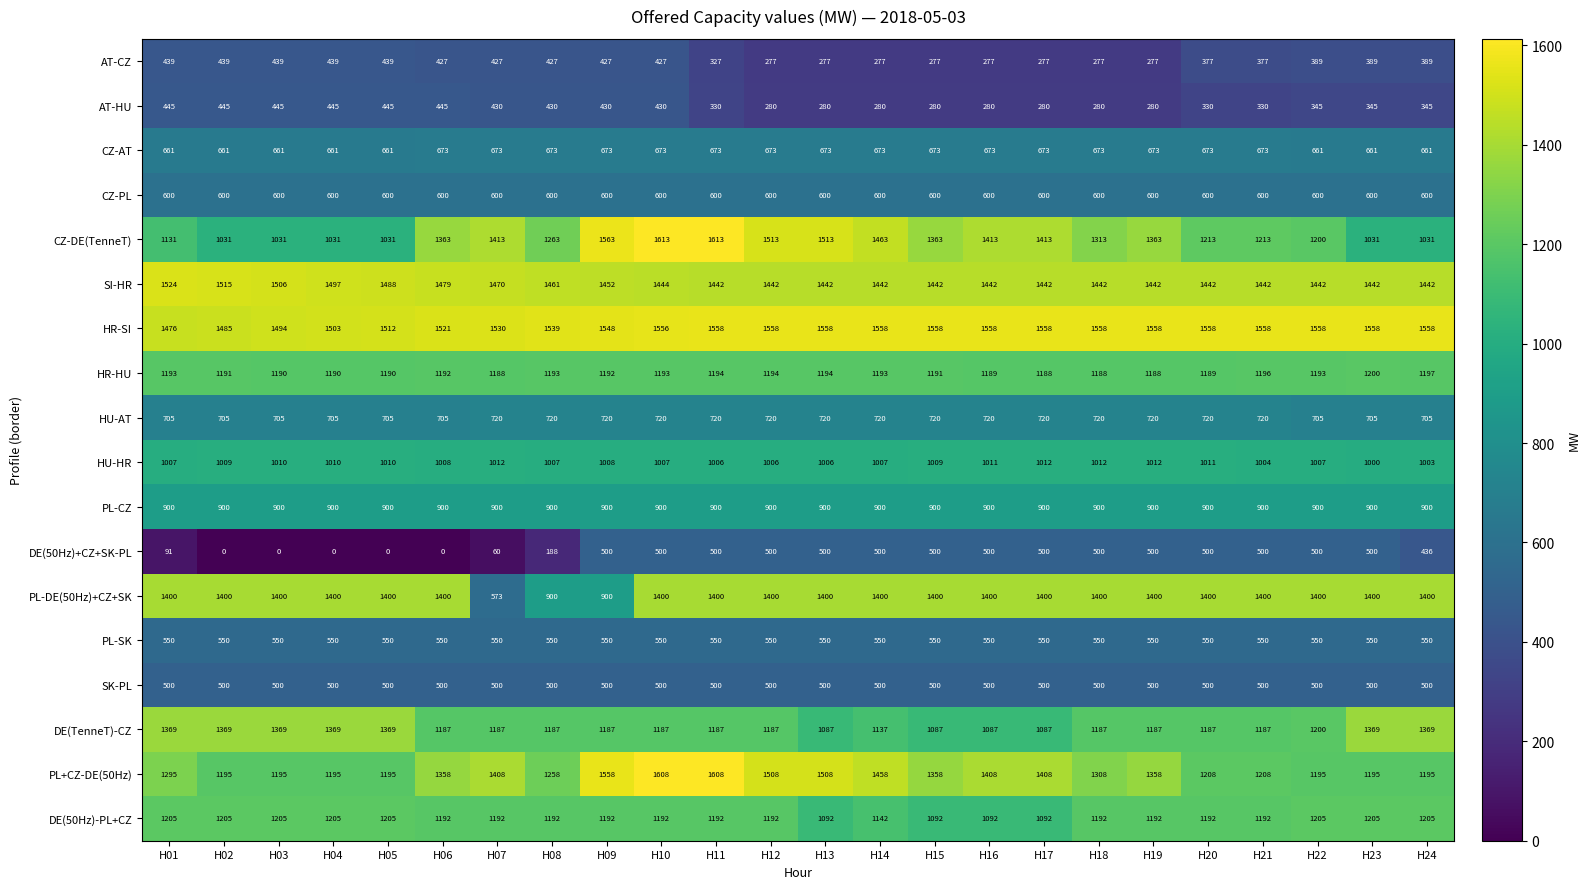

Which series changed the most between H02 and H08?

PL-DE(50Hz)+CZ+SK